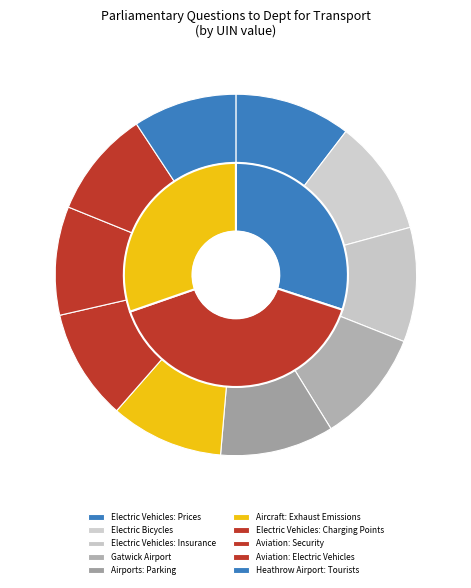

True or false: Gatwick Airport accounts for 1% of the total.

False